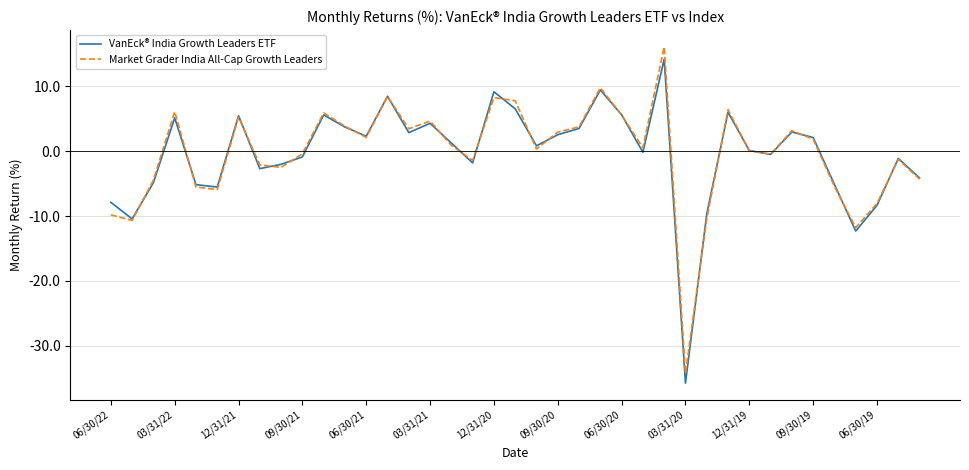

What is the maximum value shown in the chart?

16.1